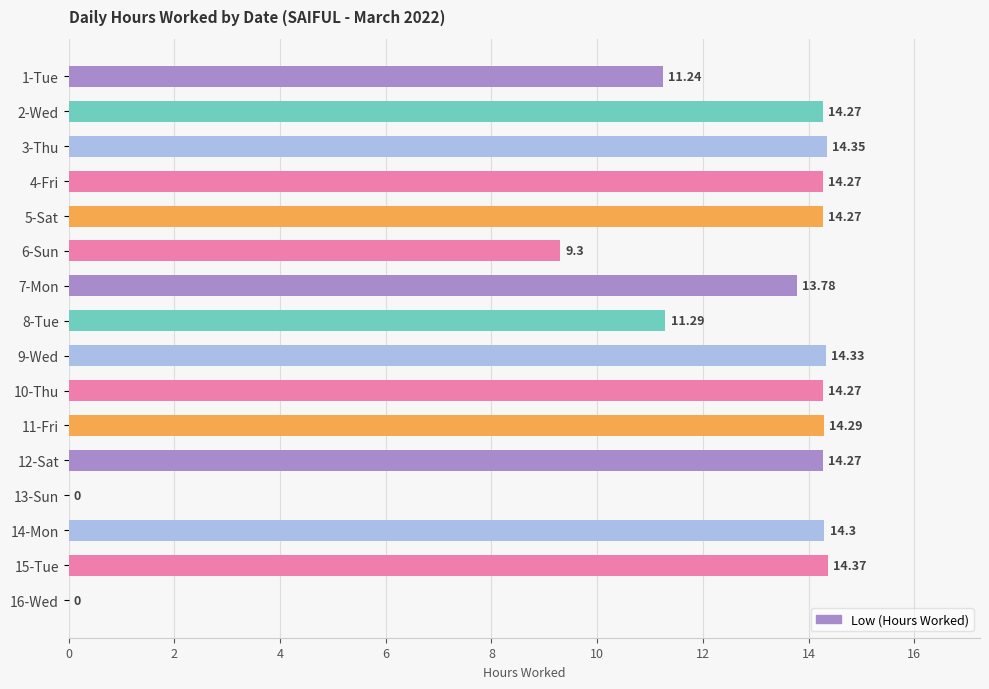

What is the sum of the values at 6-Sun and 4-Fri?

23.6